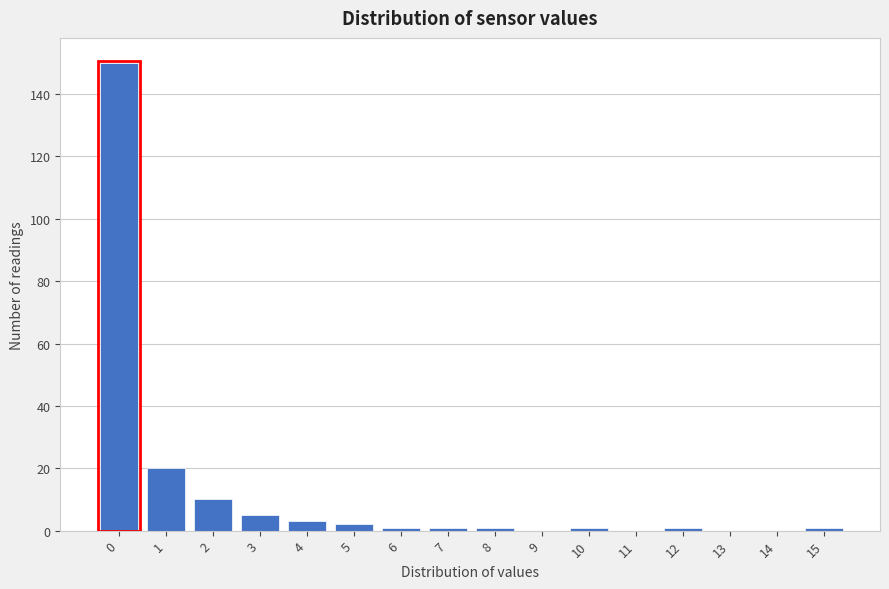

Reading right to left, extract all data points from this chart.

15=1	14=0	13=0	12=1	11=0	10=1	9=0	8=1	7=1	6=1	5=2	4=3	3=5	2=10	1=20	0=150